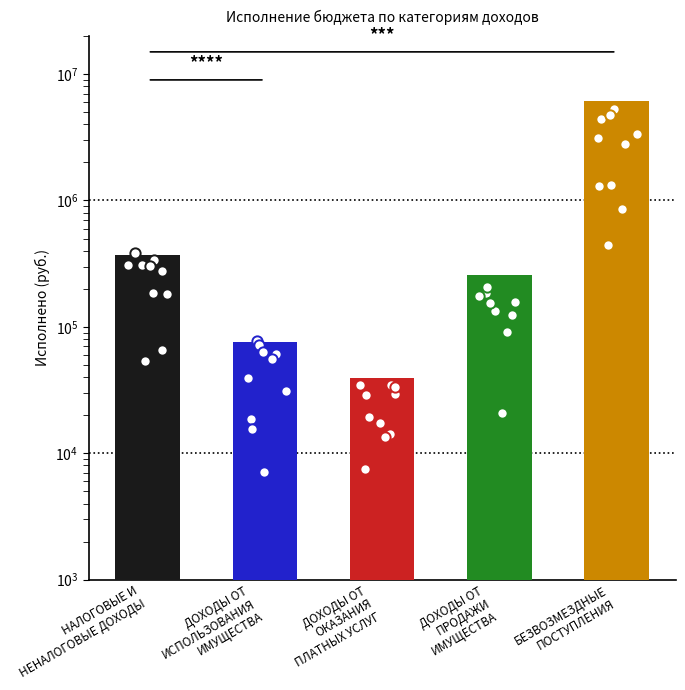

Which has a higher value, ДОХОДЫ ОТ
ИСПОЛЬЗОВАНИЯ
ИМУЩЕСТВА or НАЛОГОВЫЕ И
НЕНАЛОГОВЫЕ ДОХОДЫ?

НАЛОГОВЫЕ И
НЕНАЛОГОВЫЕ ДОХОДЫ